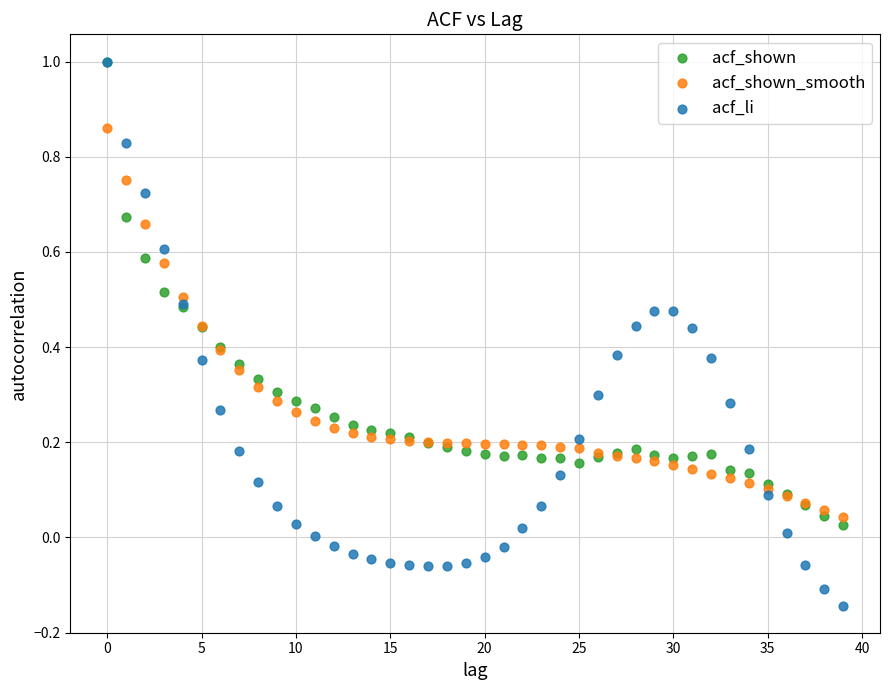

Which series has the widest spread of Y values?

acf_li